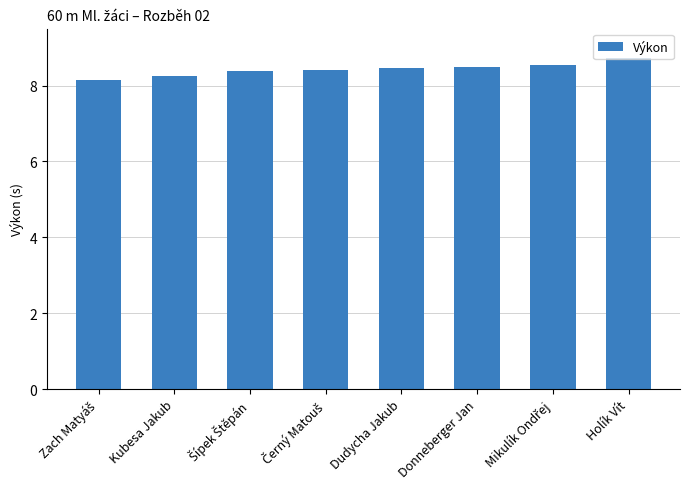

What is the greatest value displayed?

8.7